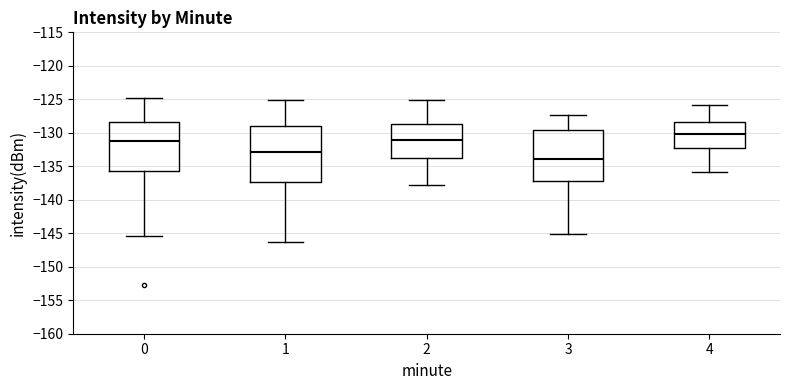

Which box has the highest median line?

4